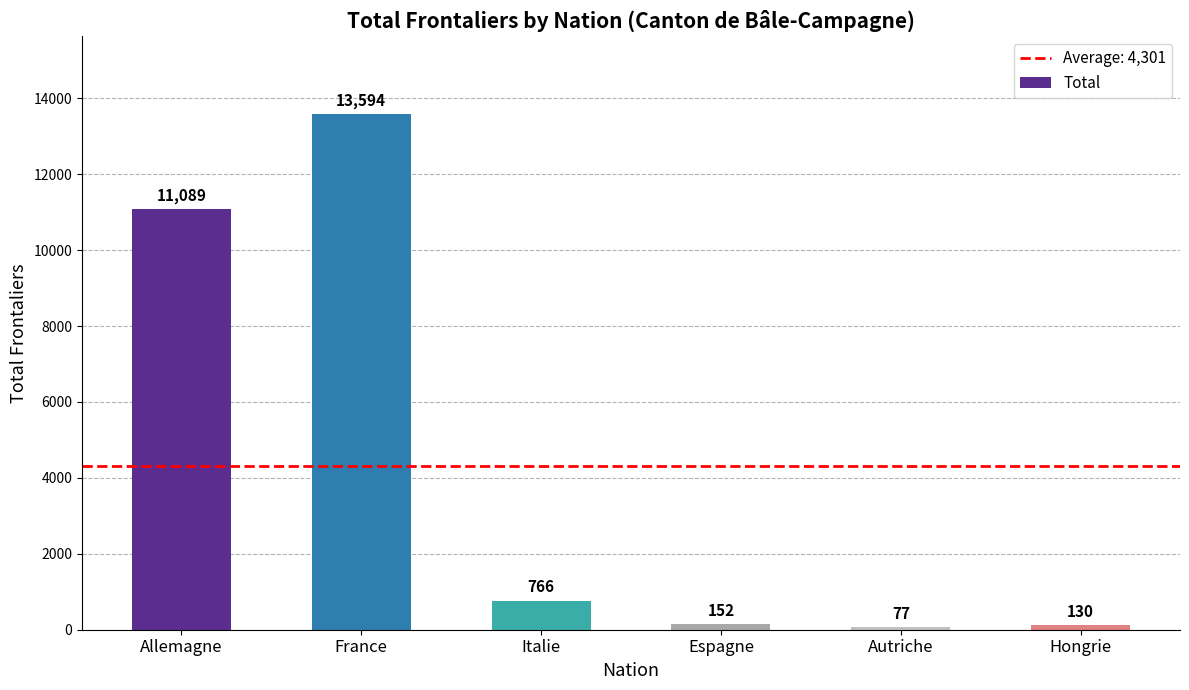

What is the value of the 4th bar from the left?

152